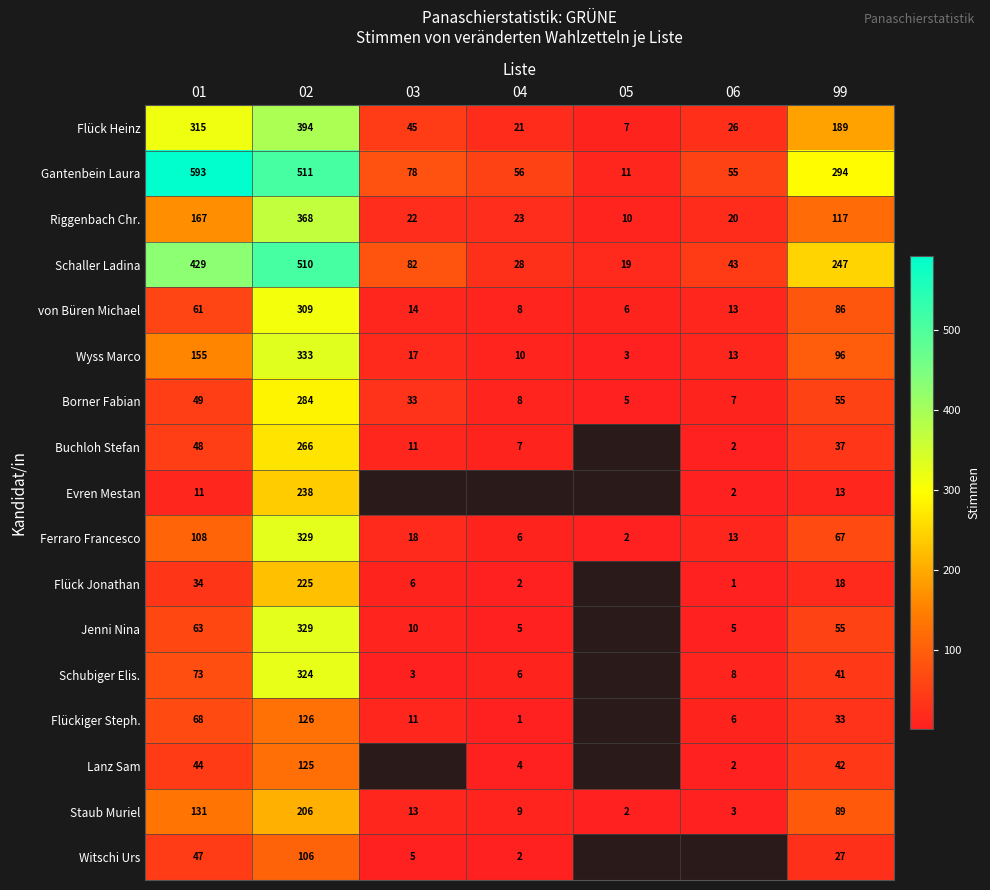

What is the minimum value shown in the chart?

1.0